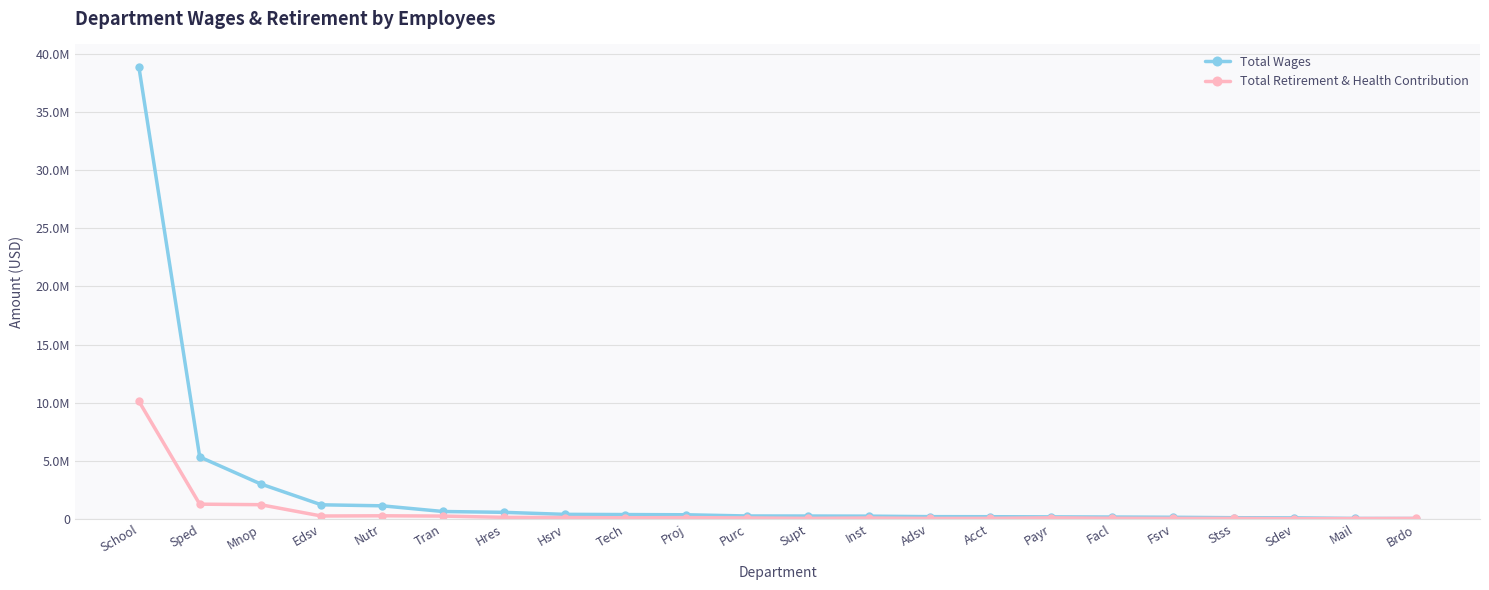

What is the difference between the second highest and minimum values in the Total Wages series?

5296948